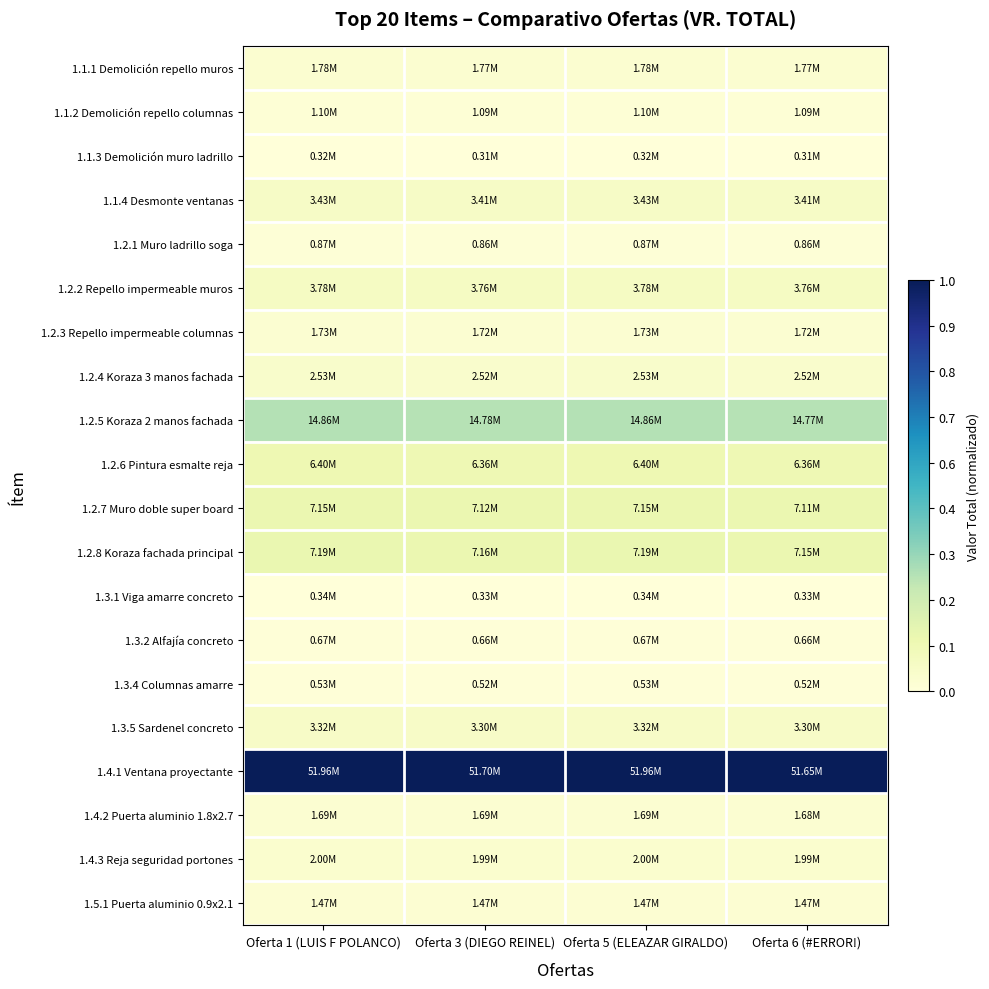

Which series has the largest range (max minus min)?

1.4.1 Ventana proyectante